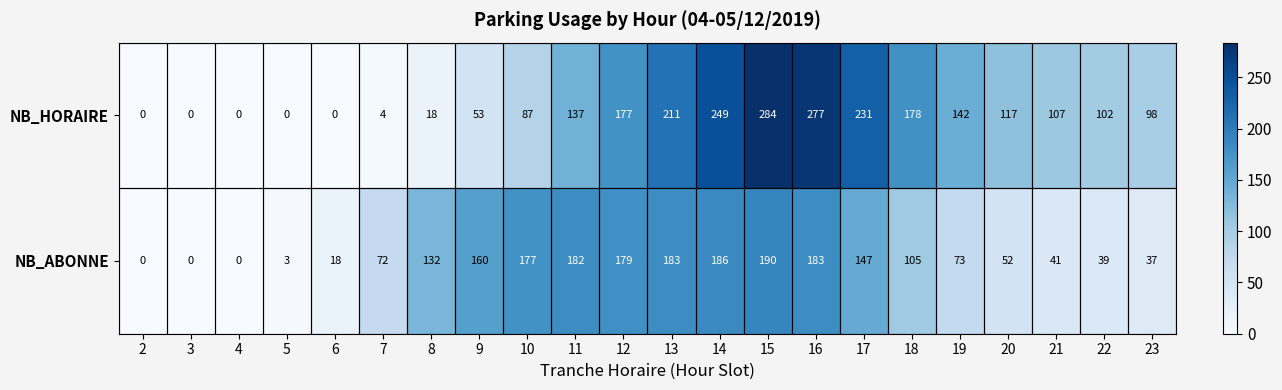

What is the total value across all series at 13?

394